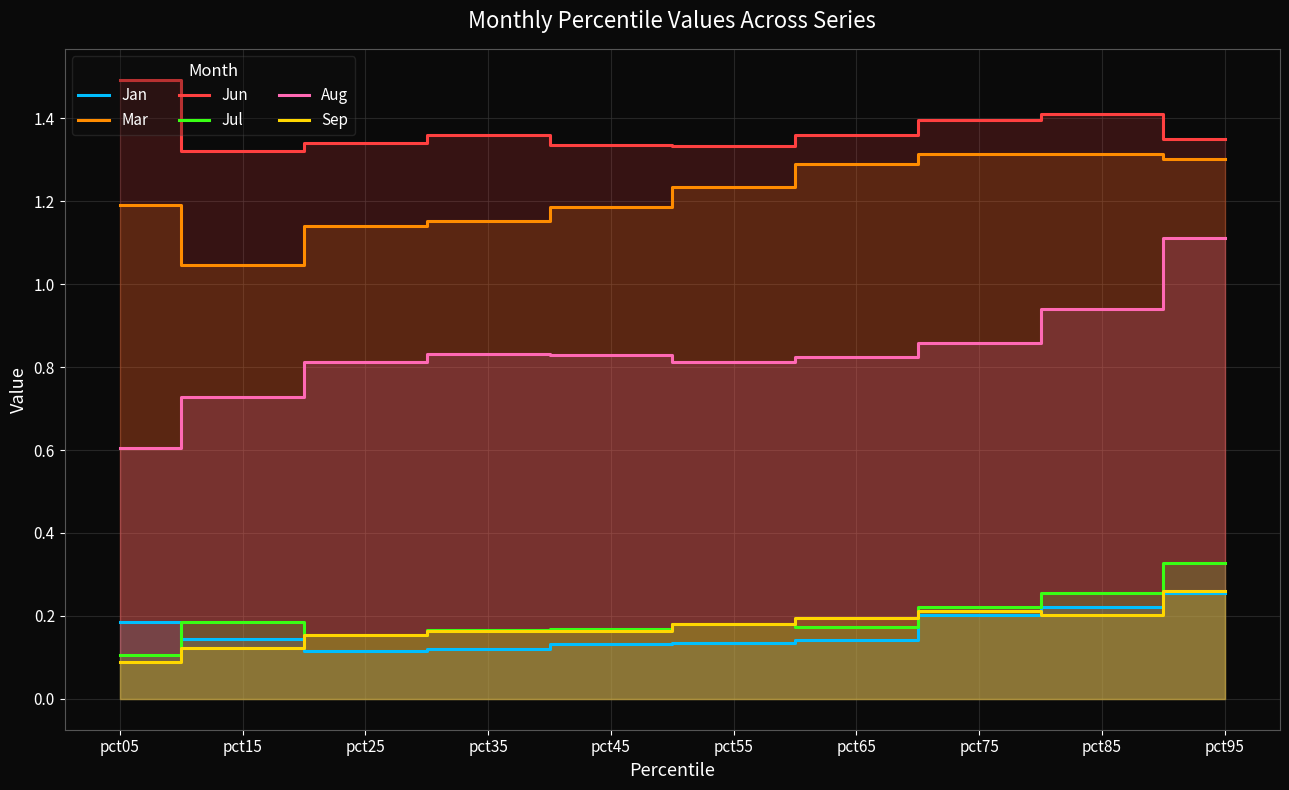

Rank the categories by Sep value from highest to lowest.

pct95, pct75, pct85, pct65, pct55, pct35, pct45, pct25, pct15, pct05